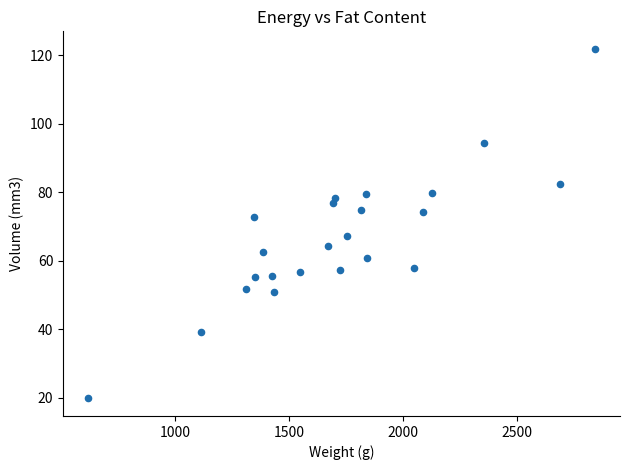

What is the range of X values (max minus min)?

2220.9